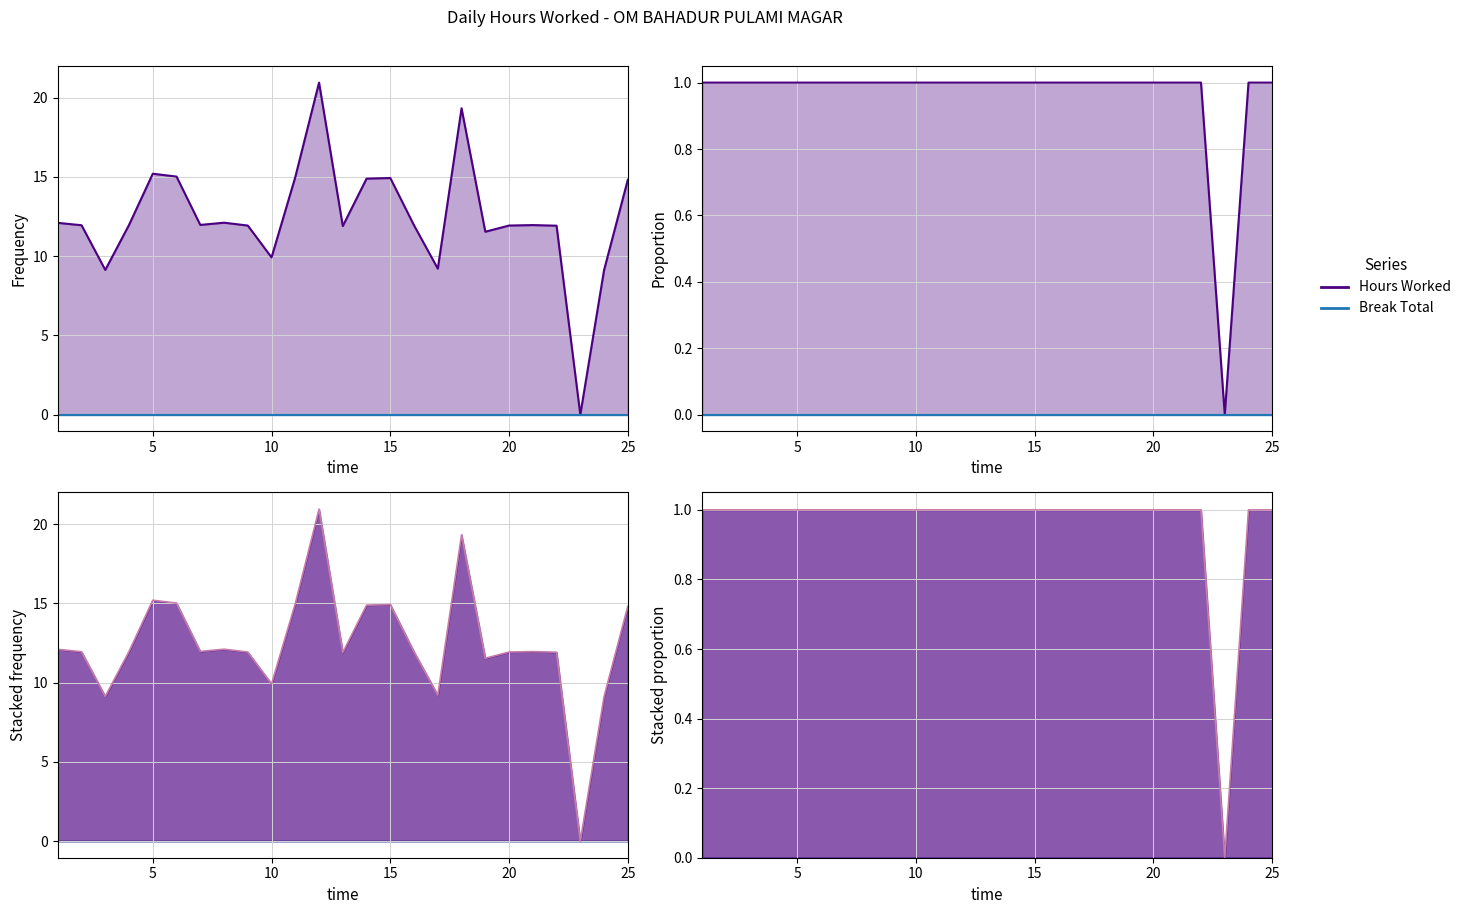

How many Hours Worked values are between 1 and 2?

24